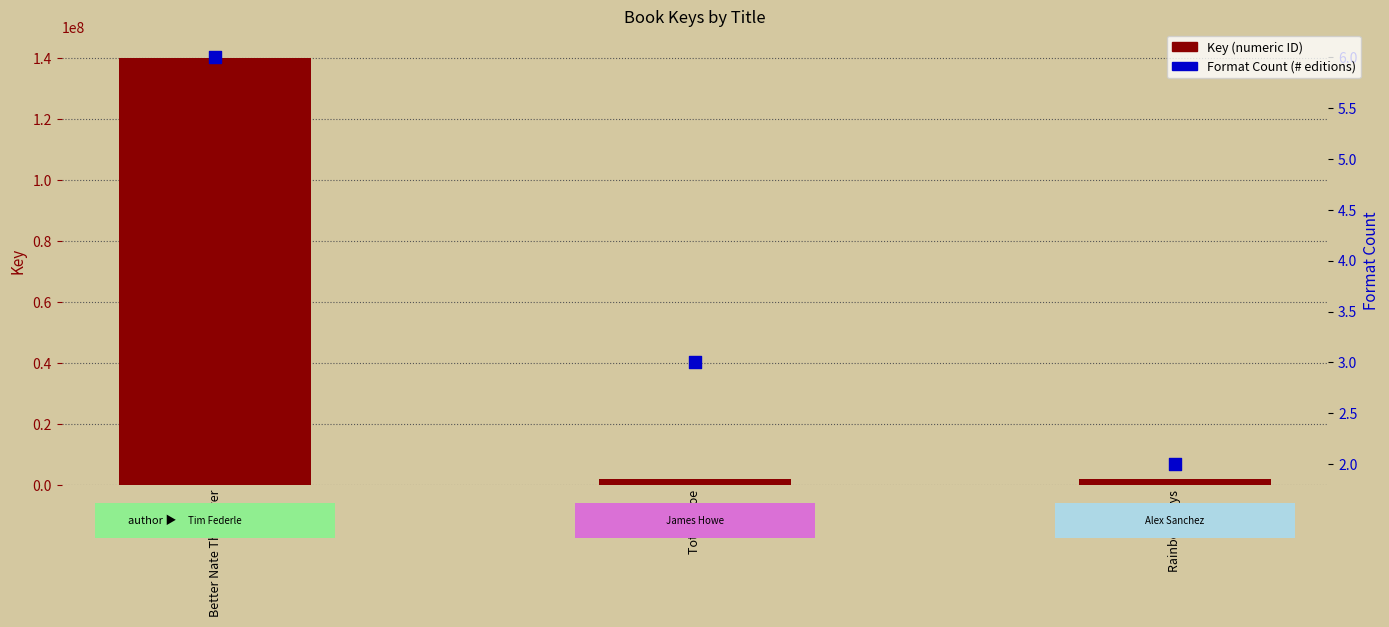

At how many categories does at least one series exceed 129747163?

1